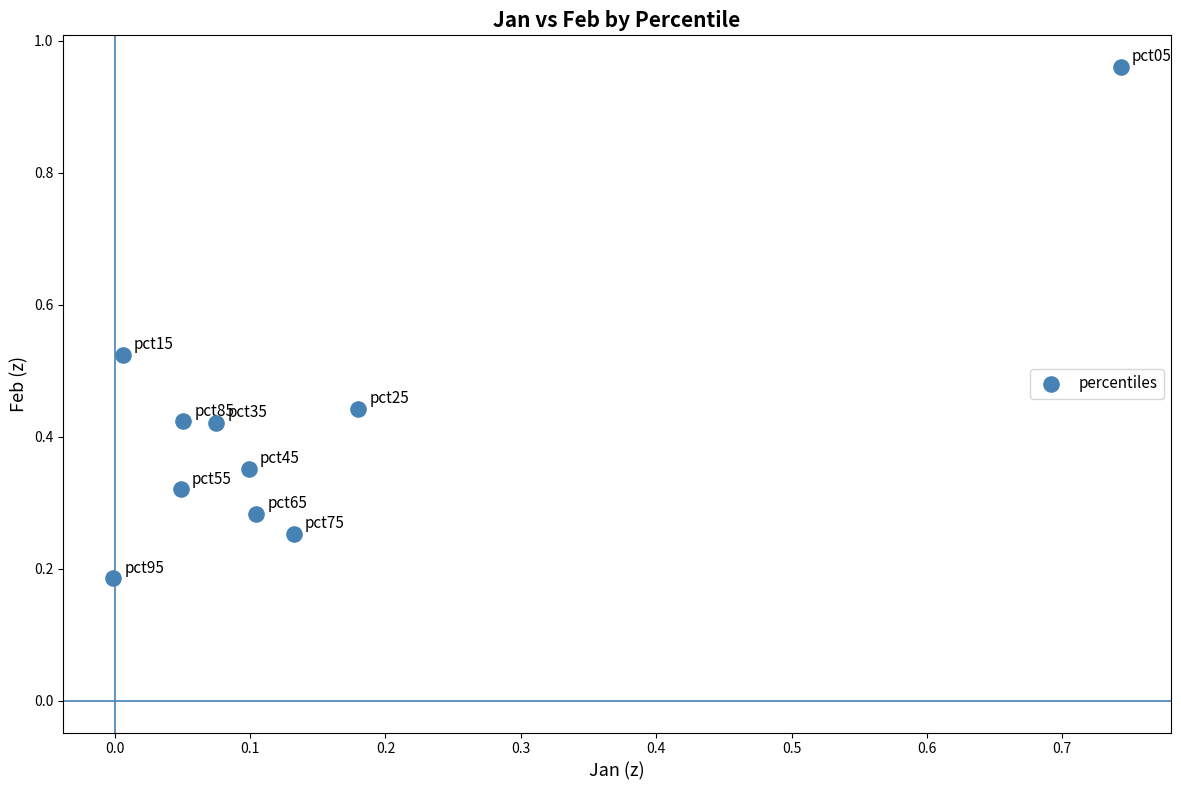

What is the range of X values (max minus min)?

0.7